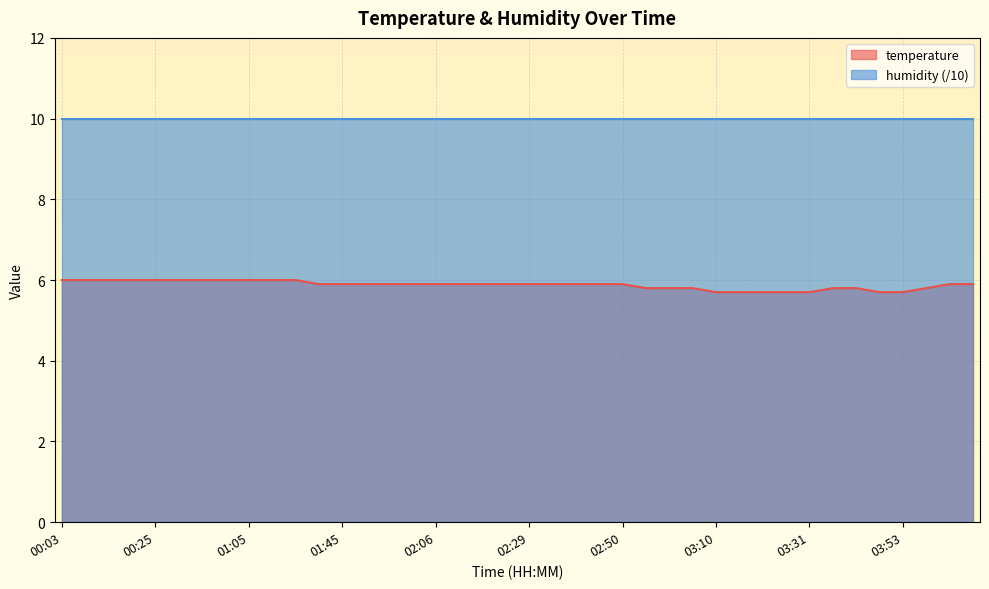

Which label corresponds to the smallest value in the chart?

03:10